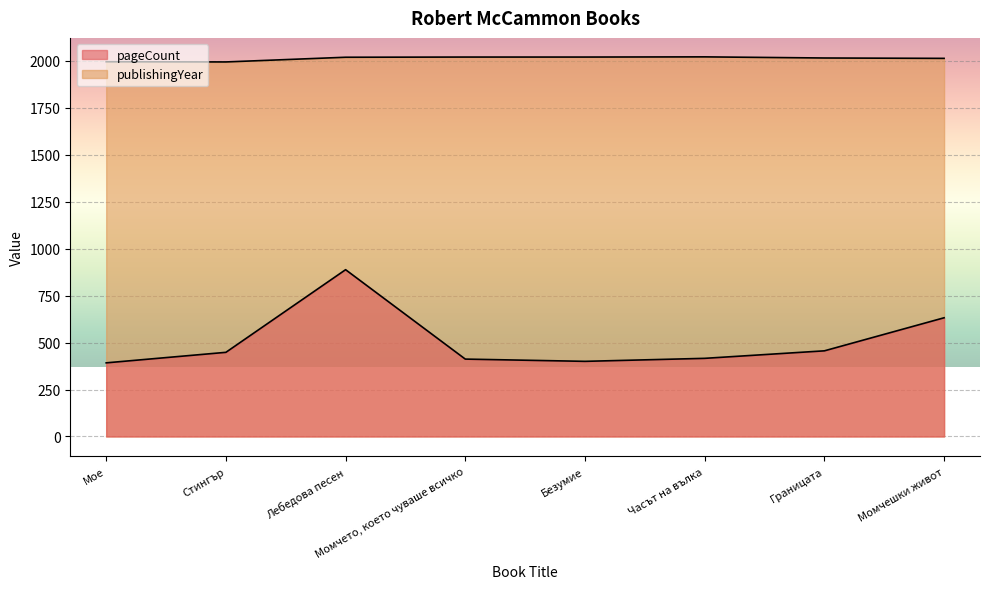

What is the minimum value for publishingYear?

1994